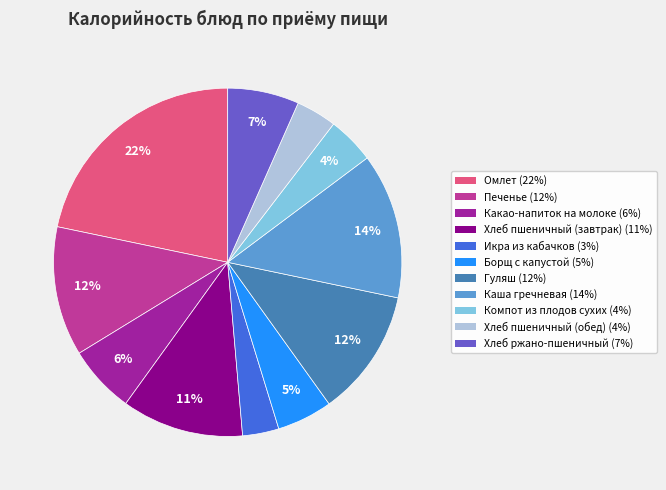

To the nearest percent, what is the combined percentage of Печенье and Борщ с капустой?

17%